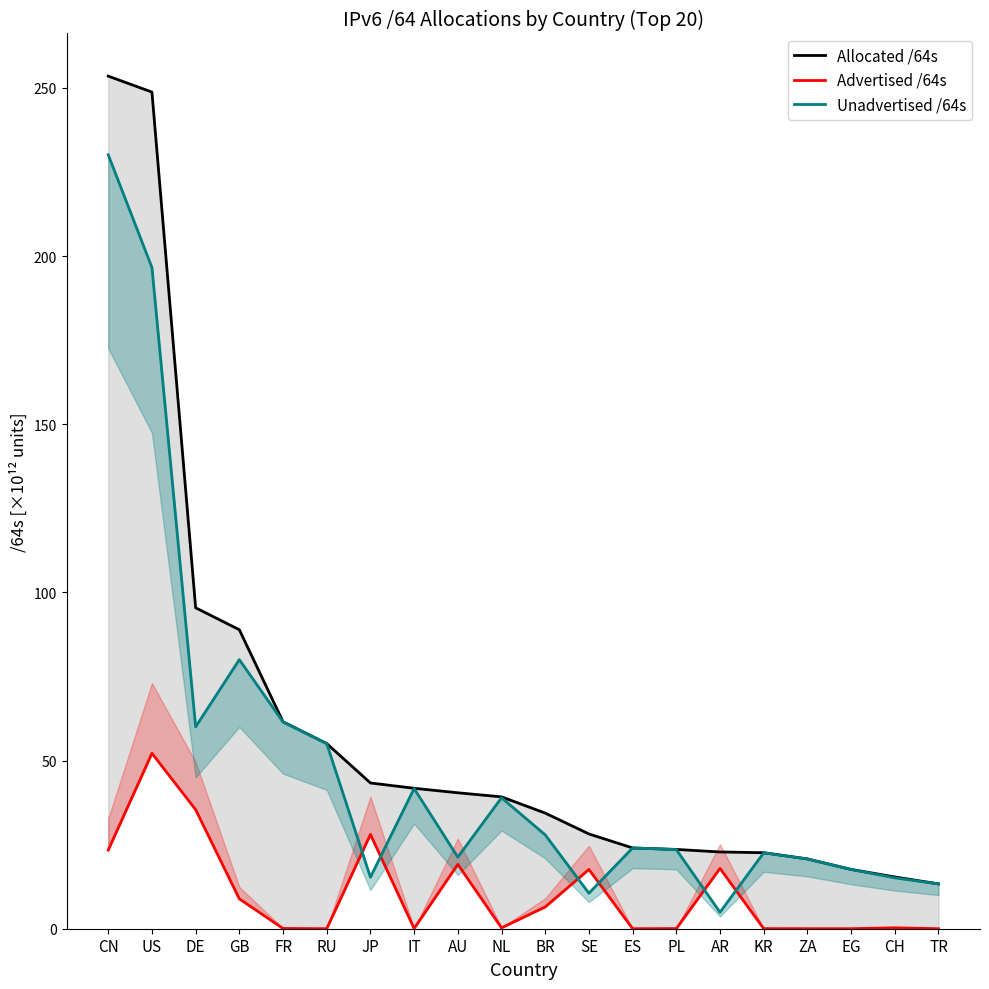

Which has a higher value, AR or KR?

AR